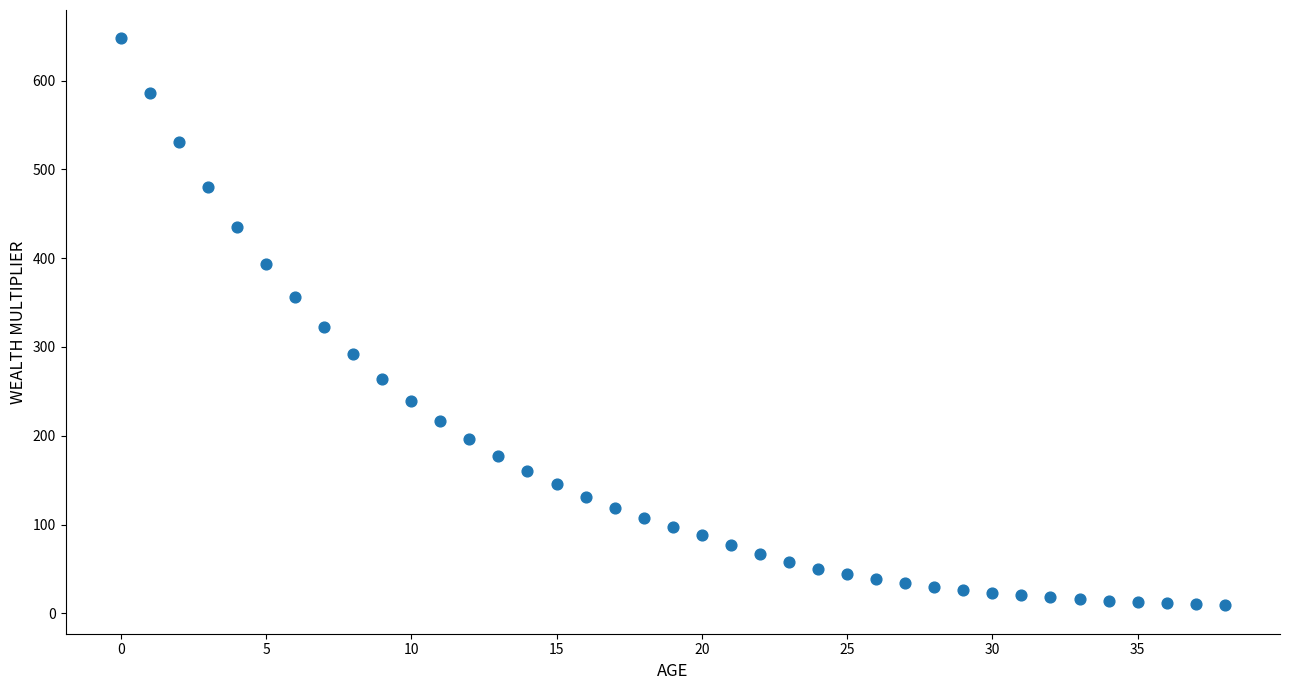

What is the range of Y values (max minus min)?

638.4